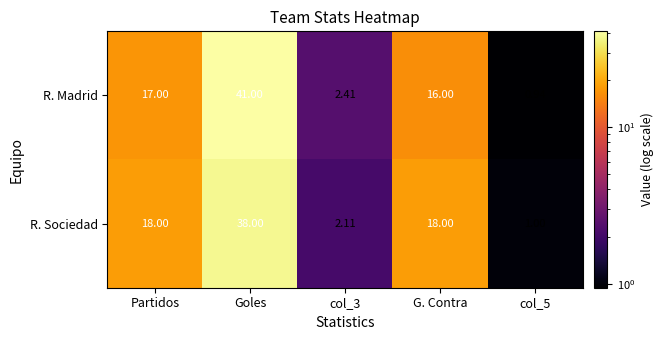

At how many categories does at least one series exceed 13?

3